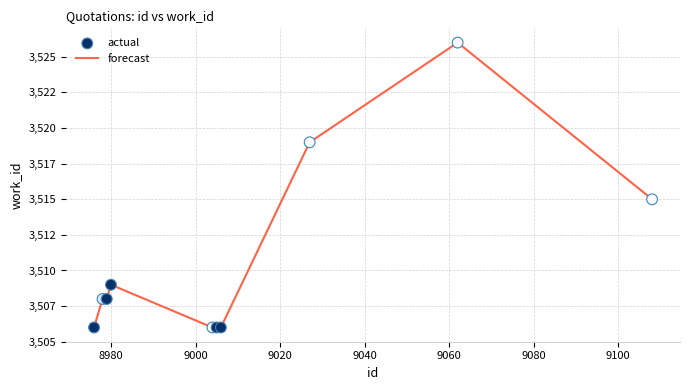

Is this an area chart (filled region under the line)?

No